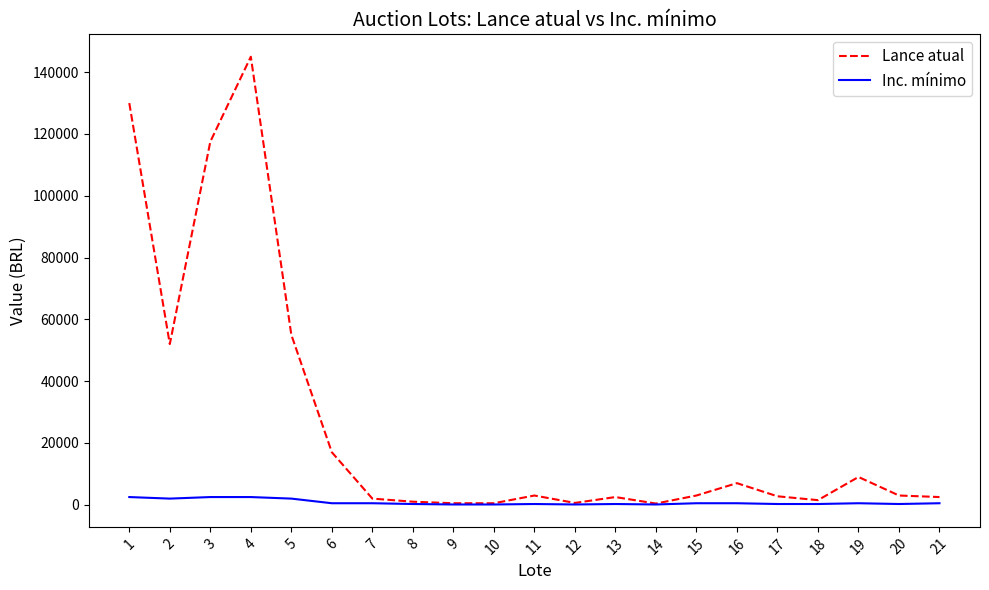

Which series has the widest spread of values?

Lance atual